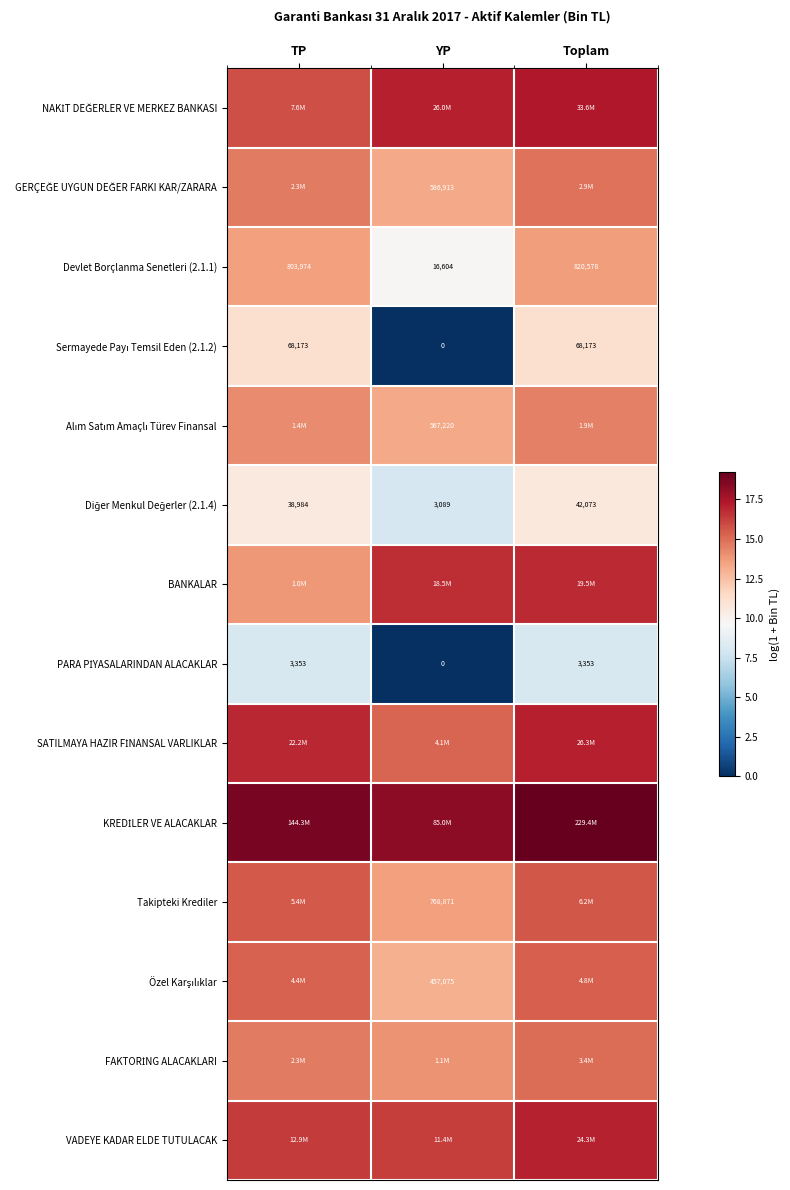

How many series are shown in this chart?

14